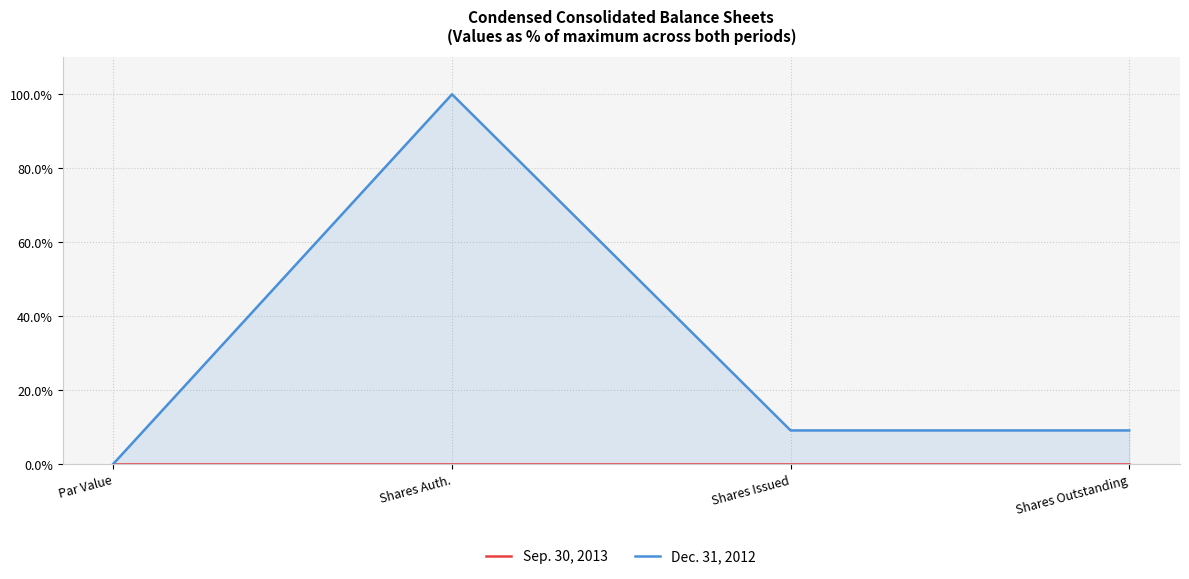

Which series has the widest spread of values?

Dec. 31, 2012